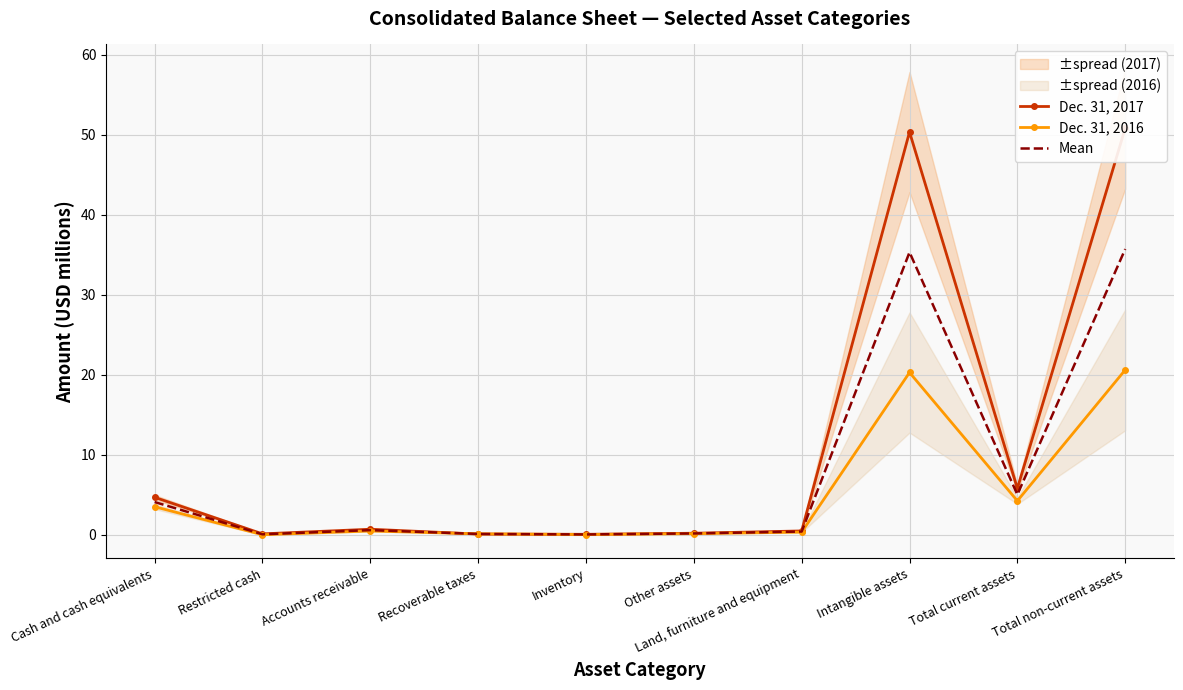

How many lines are shown in the chart?

3